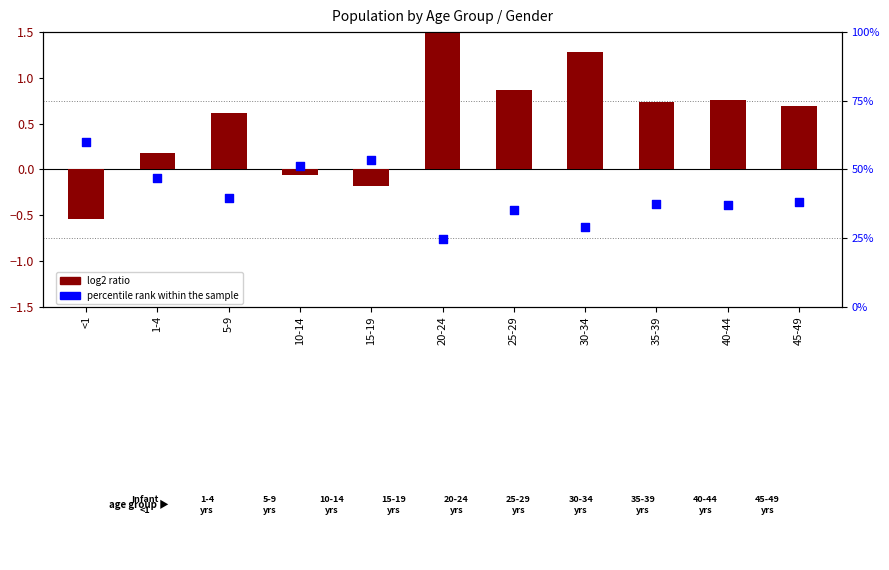

Which series contains the highest Y value?

percentile rank within the sample